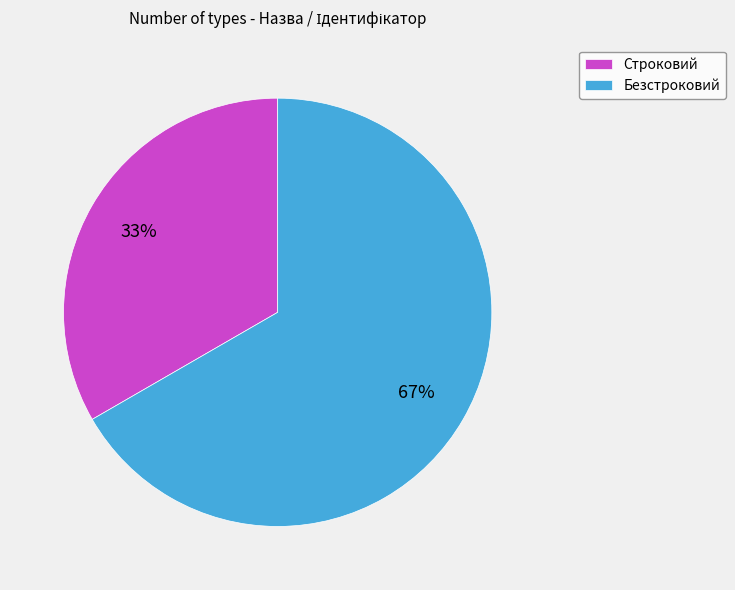

How many slices are in this pie chart?

2